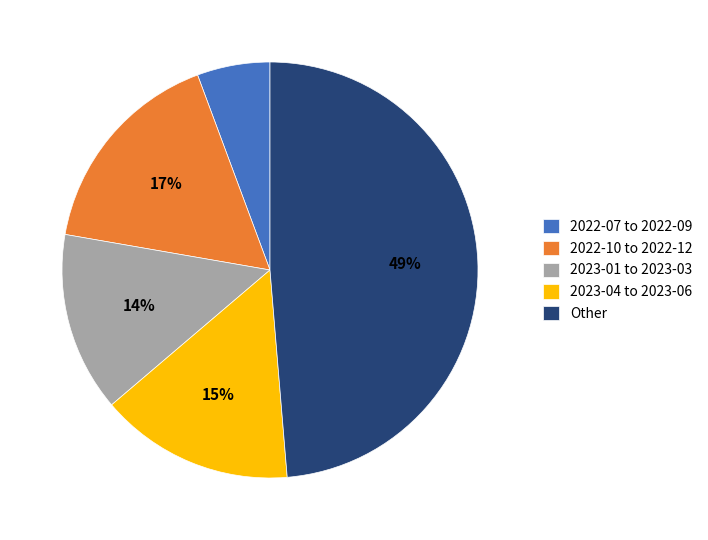

What is the ratio of the value at 2023-04 to 2023-06 to the value at 2023-01 to 2023-03?

1.1